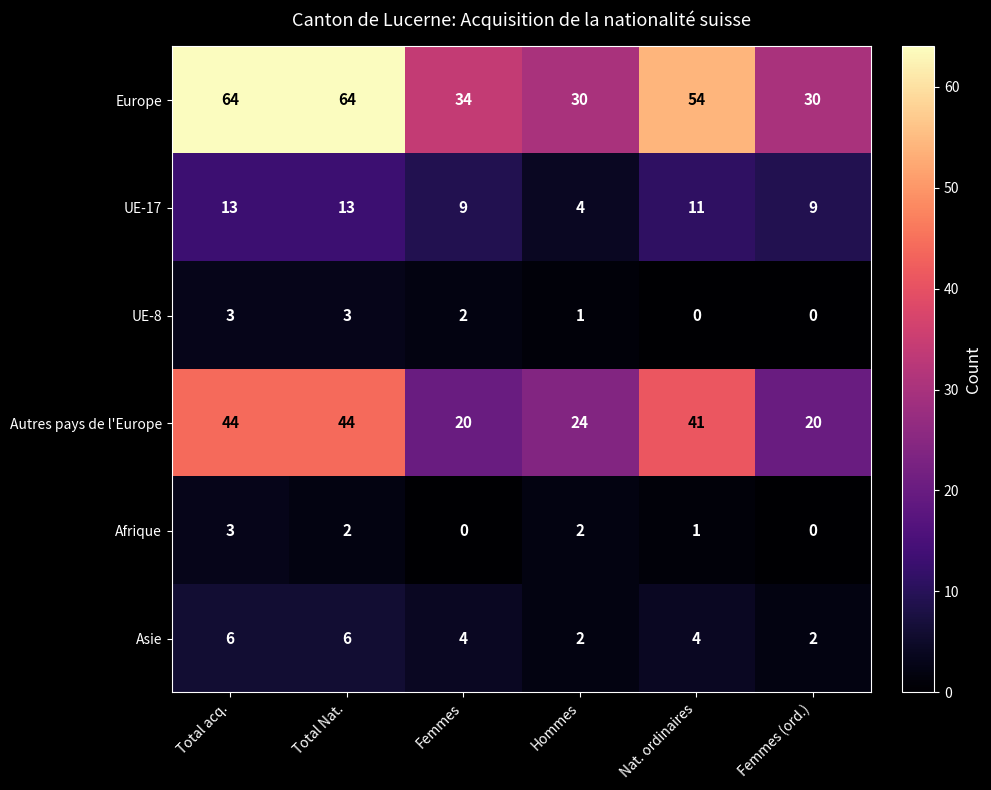

What is the sum of the Afrique values at Total Nat. and Nat. ordinaires?

3